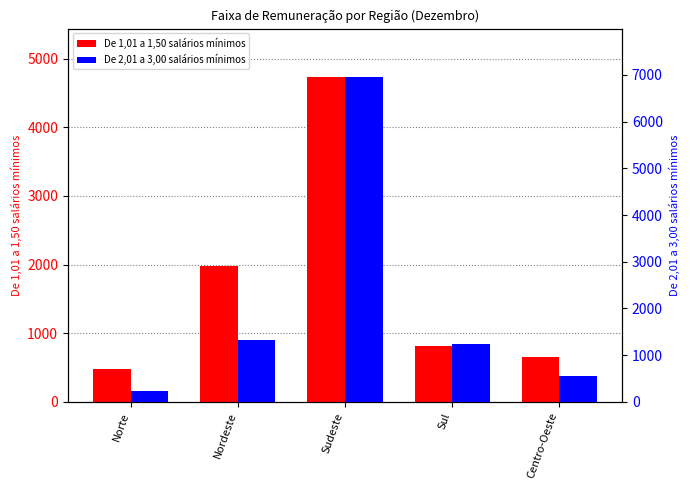

Is the value of De 1,01 a 1,50 salários mínimos at Centro-Oeste greater than the value of De 2,01 a 3,00 salários mínimos at Nordeste?

No